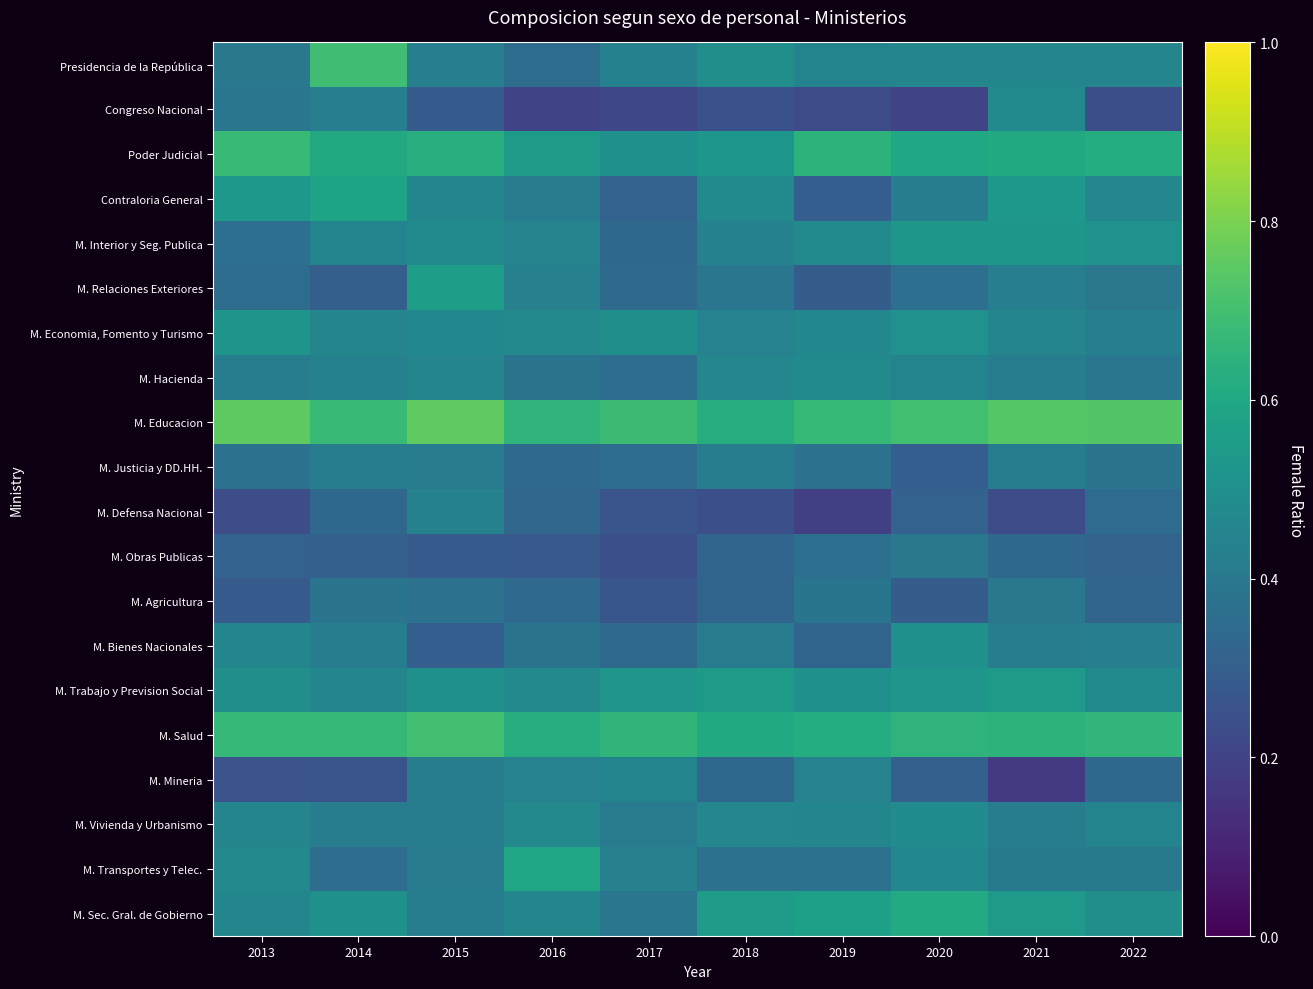

At which category does the chart reach its minimum across all series?

2021